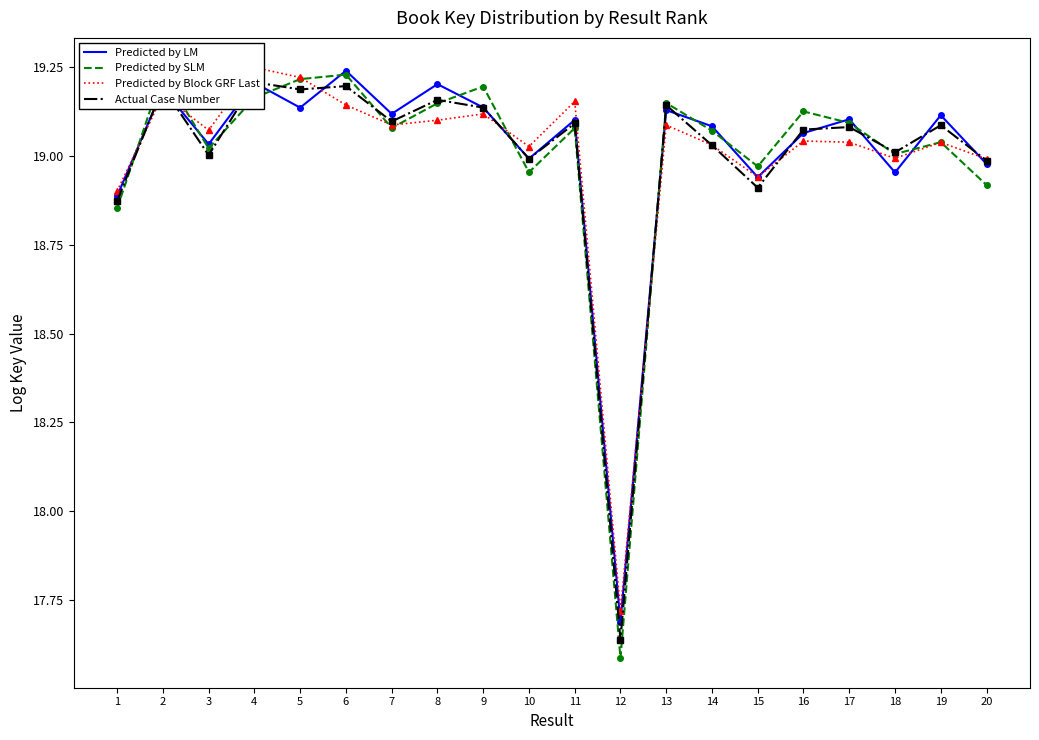

Reading left to right, extract all data points from this chart.

Predicted by LM: 1=18.9	2=19.2	3=19.0	4=19.2	5=19.1	6=19.2	7=19.1	8=19.2	9=19.1	10=19.0	11=19.1	12=17.7	13=19.1	14=19.1	15=18.9	16=19.1	17=19.1	18=19.0	19=19.1	20=19.0
Predicted by SLM: 1=18.9	2=19.2	3=19.0	4=19.2	5=19.2	6=19.2	7=19.1	8=19.1	9=19.2	10=19.0	11=19.1	12=17.6	13=19.1	14=19.1	15=19.0	16=19.1	17=19.1	18=19.0	19=19.0	20=18.9
Predicted by Block GRF Last: 1=18.9	2=19.2	3=19.1	4=19.2	5=19.2	6=19.1	7=19.1	8=19.1	9=19.1	10=19.0	11=19.2	12=17.7	13=19.1	14=19.0	15=18.9	16=19.0	17=19.0	18=19.0	19=19.0	20=19.0
Actual Case Number: 1=18.9	2=19.2	3=19.0	4=19.2	5=19.2	6=19.2	7=19.1	8=19.2	9=19.1	10=19.0	11=19.1	12=17.6	13=19.1	14=19.0	15=18.9	16=19.1	17=19.1	18=19.0	19=19.1	20=19.0